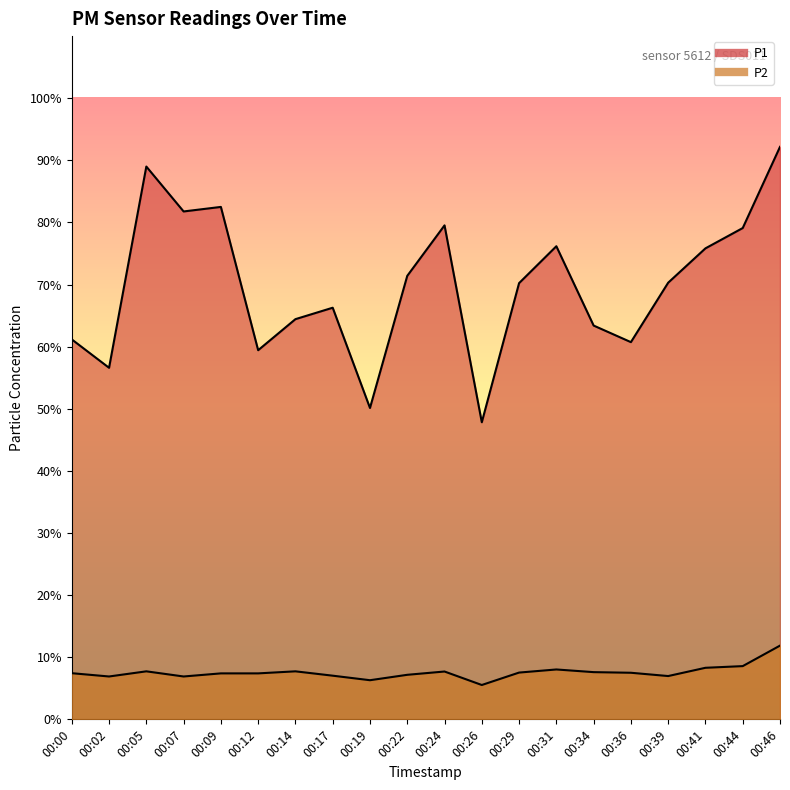

What is the minimum value shown in the chart?

5.5